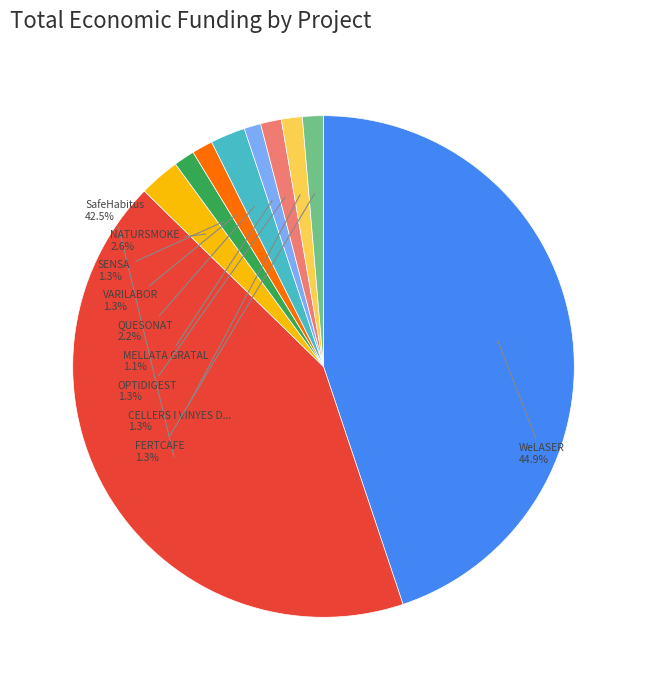

Is there a majority slice in this chart?

No